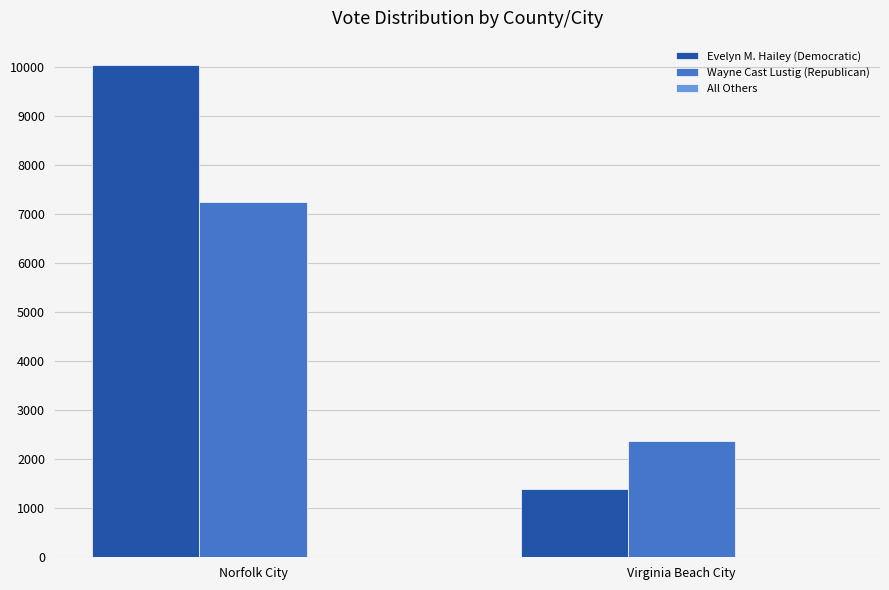

Which label corresponds to the largest value in the chart?

Norfolk City